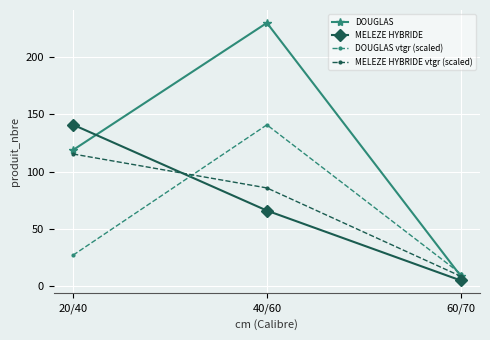

How many lines are shown in the chart?

4